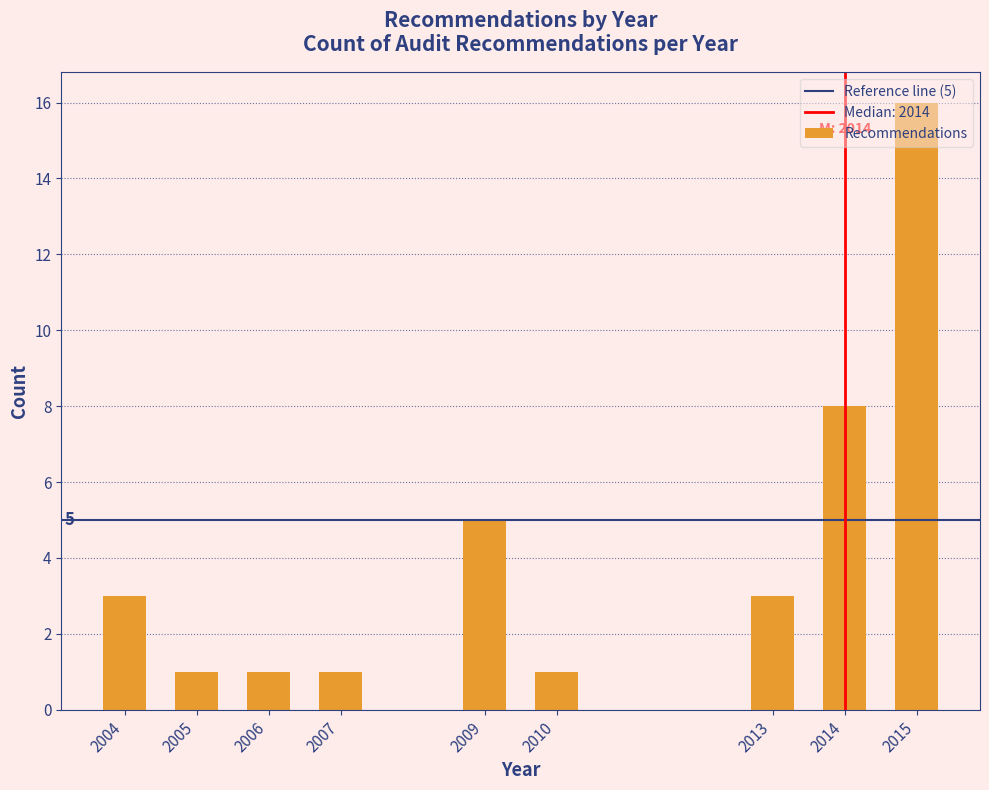

True or false: the data shows 9 at 2015.

False